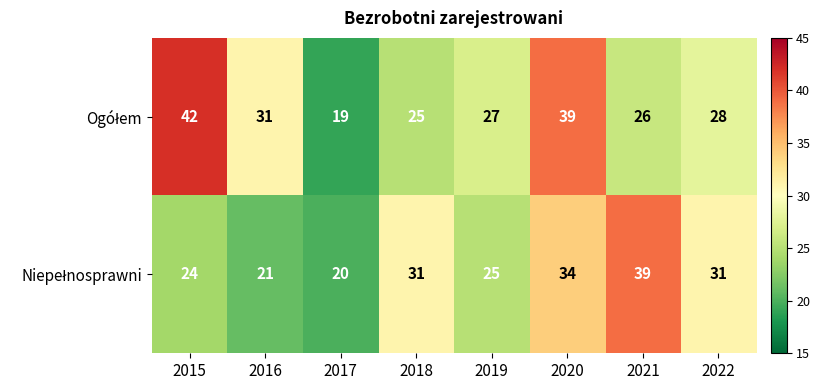

At which category is the sum across all series the highest?

2020